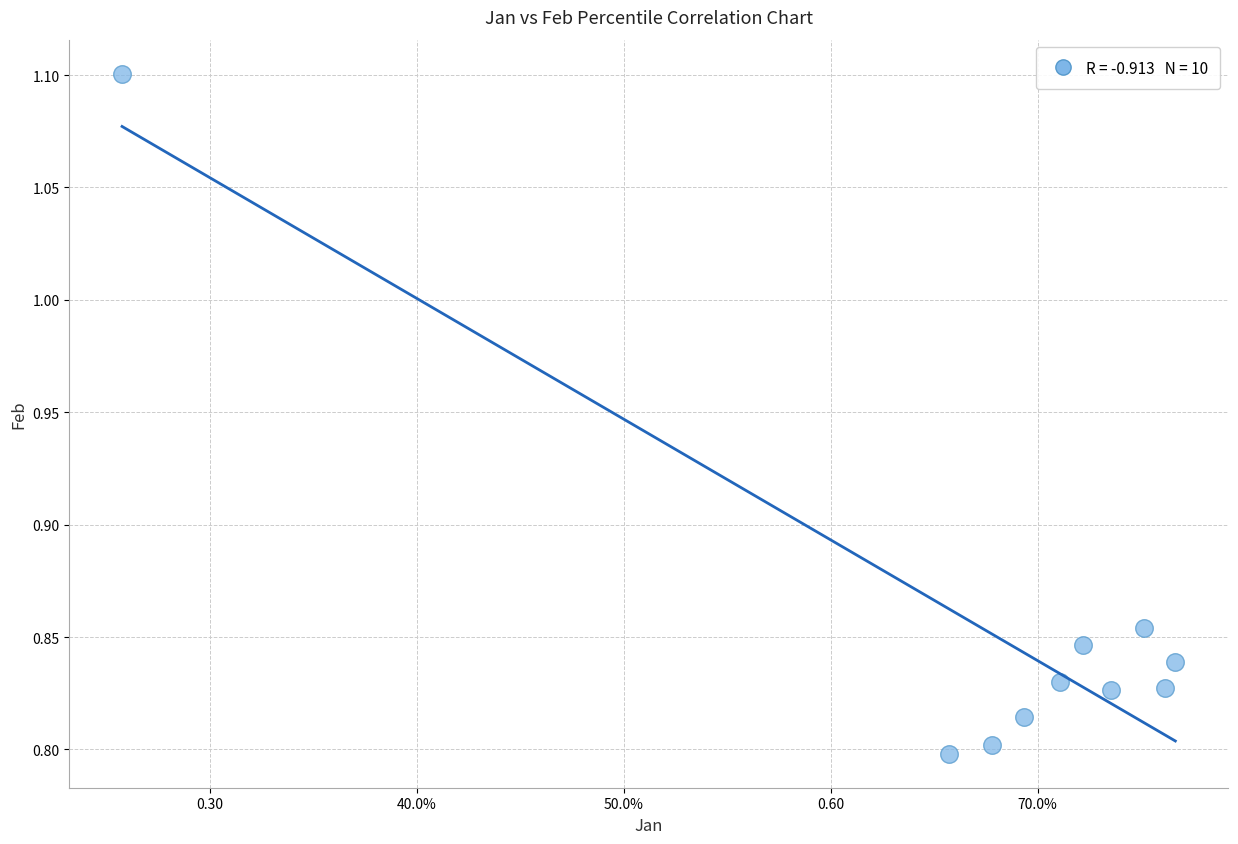

What is the range of Y values (max minus min)?

0.3